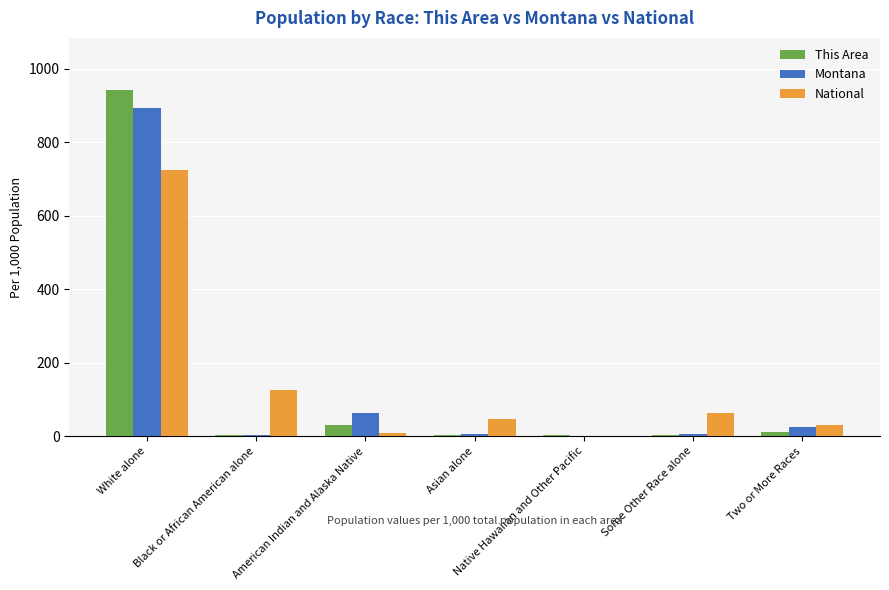

What is the sum of all National values?

1000.0